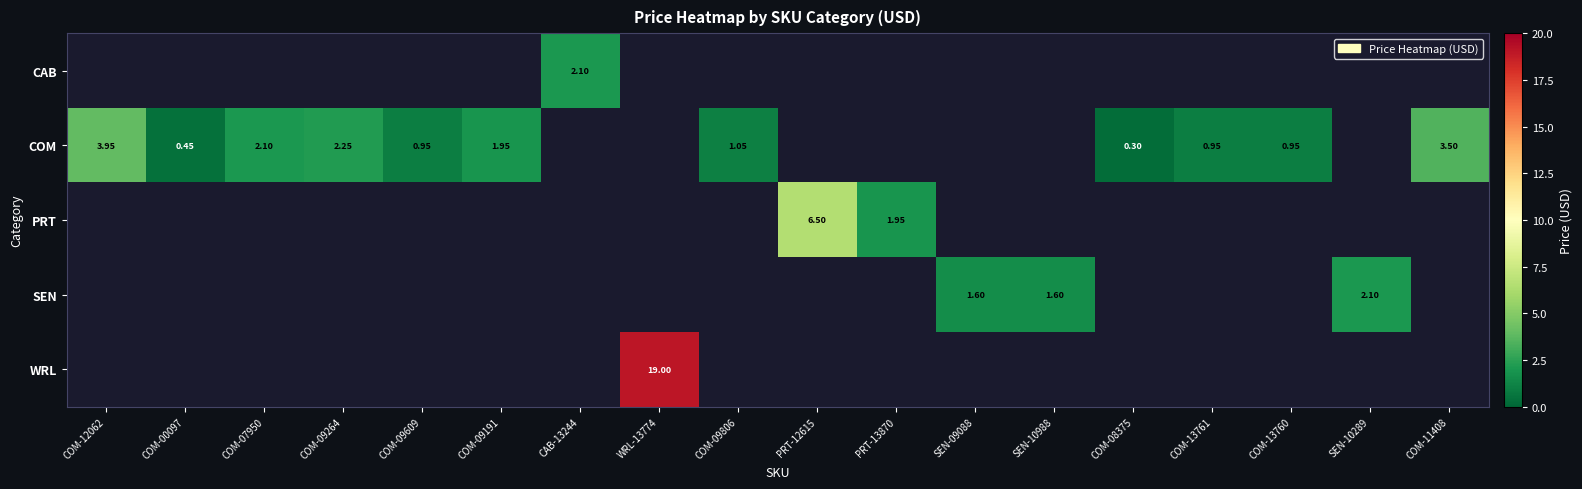

Which category has the highest value across all series?

WRL-13774